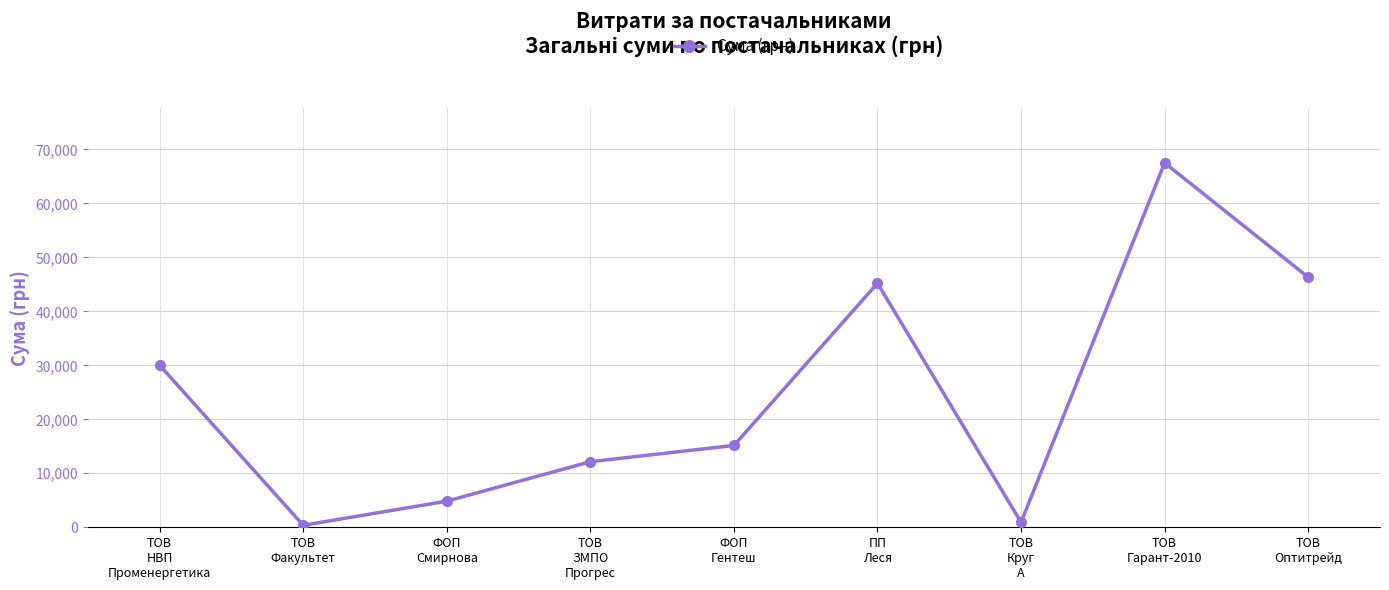

At which category does the data reach its first local peak?

ПП
Леся